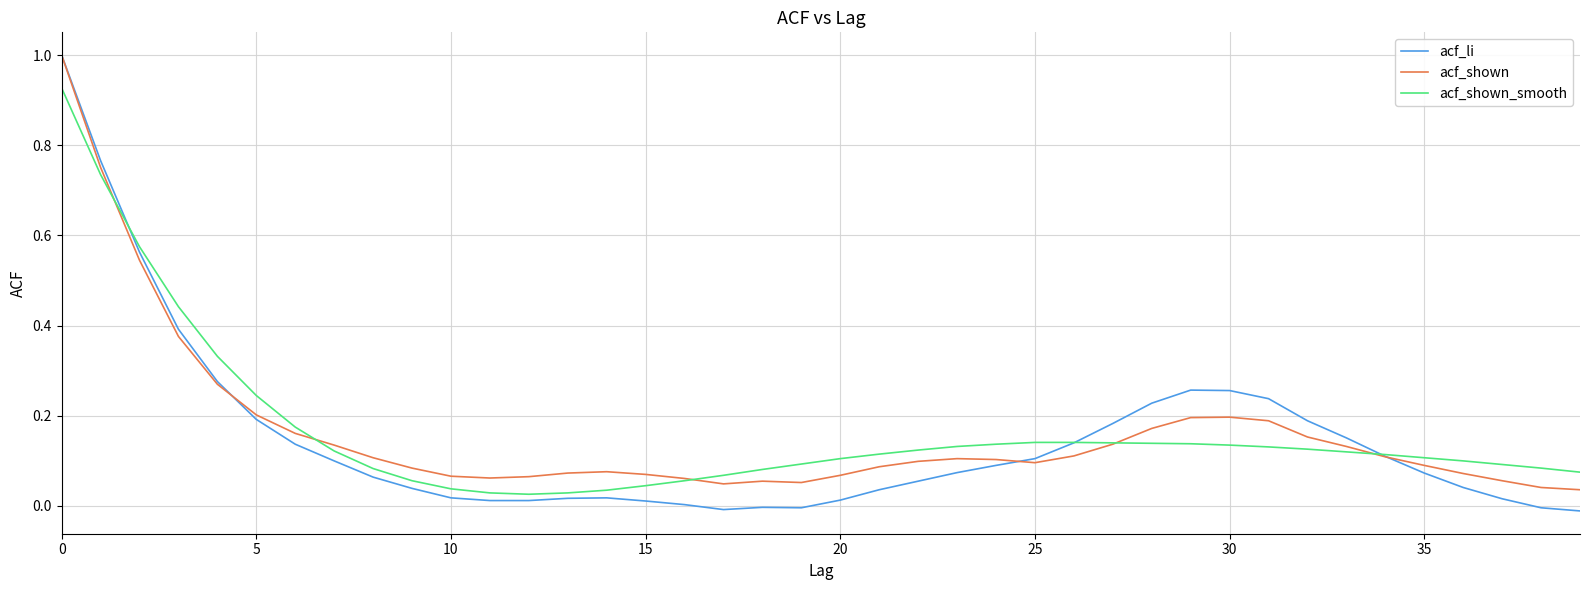

What are all the series names shown in the legend?

acf_li, acf_shown, acf_shown_smooth